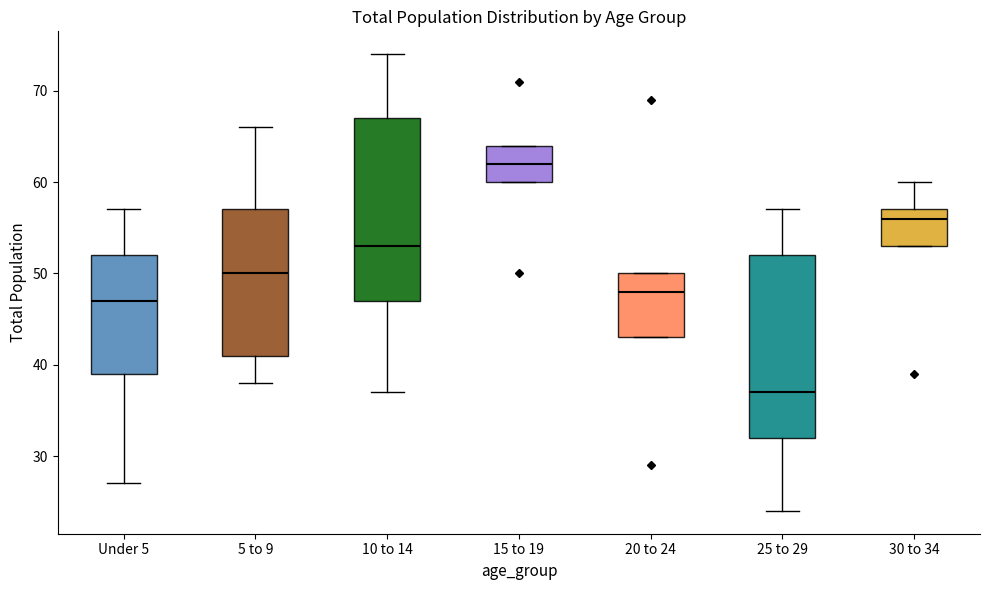

Where does the median line of the box for 30 to 34 sit on the y-axis? The values are not printed on the chart, so give them approximately, as read against the axis.

56